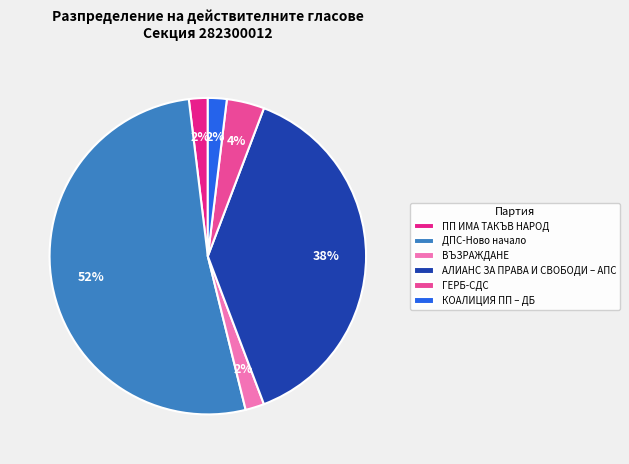

What is the ratio of the value at КОАЛИЦИЯ ПП – ДБ to the value at ВЪЗРАЖДАНЕ?

1.0